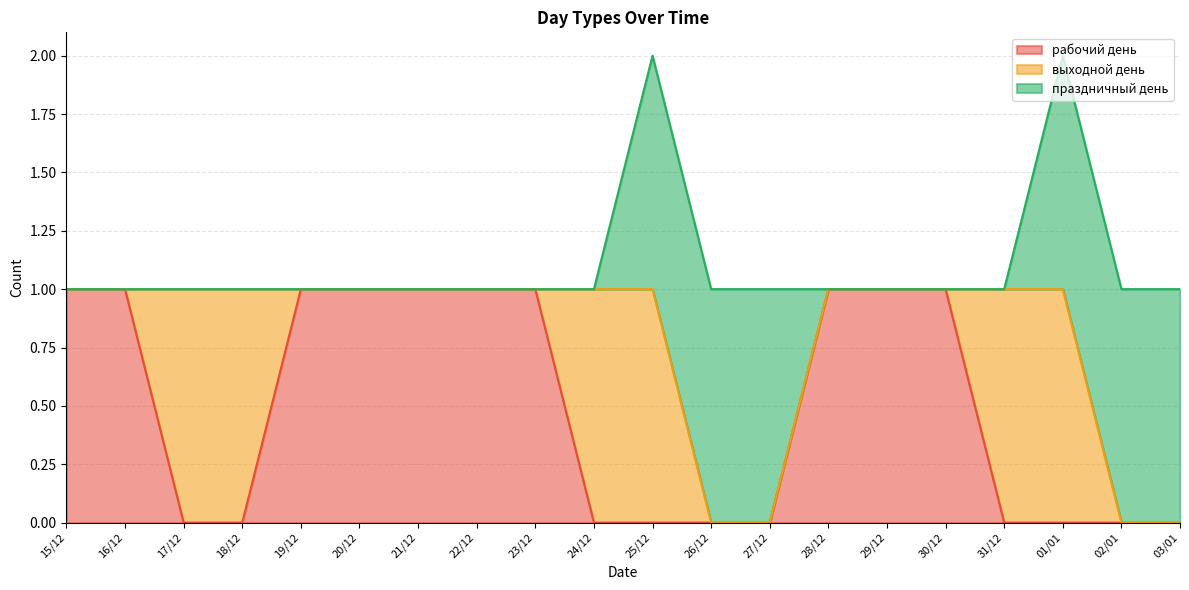

At how many categories does at least one series exceed 0?

20